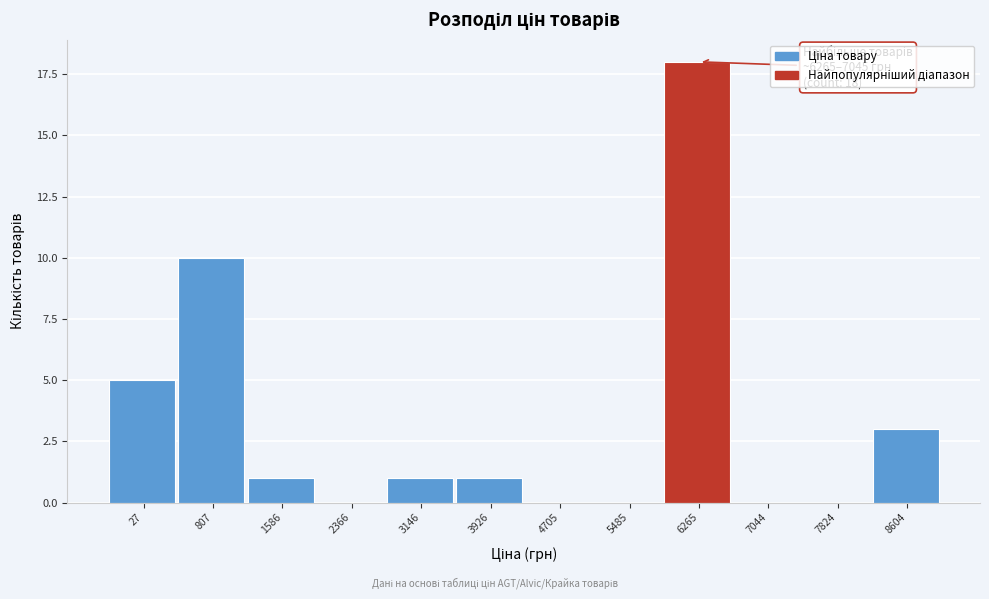

Reading right to left, what are all the values shown in this chart?

8604=3	7824=0	7044=0	6265=18	5485=0	4705=0	3926=1	3146=1	2366=0	1586=1	807=10	27=5